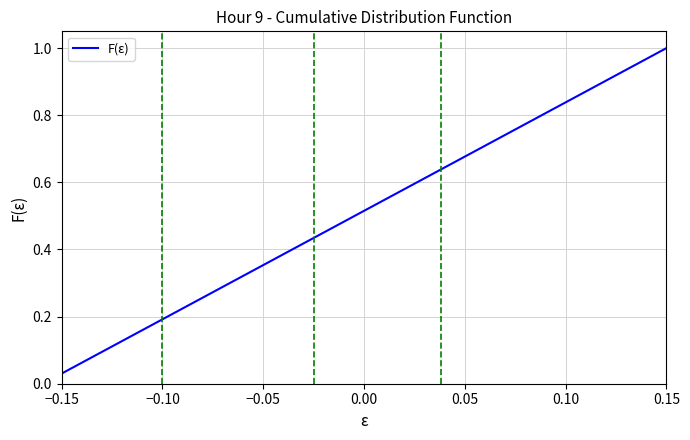

At which label is the value closest to 0?

−0.15